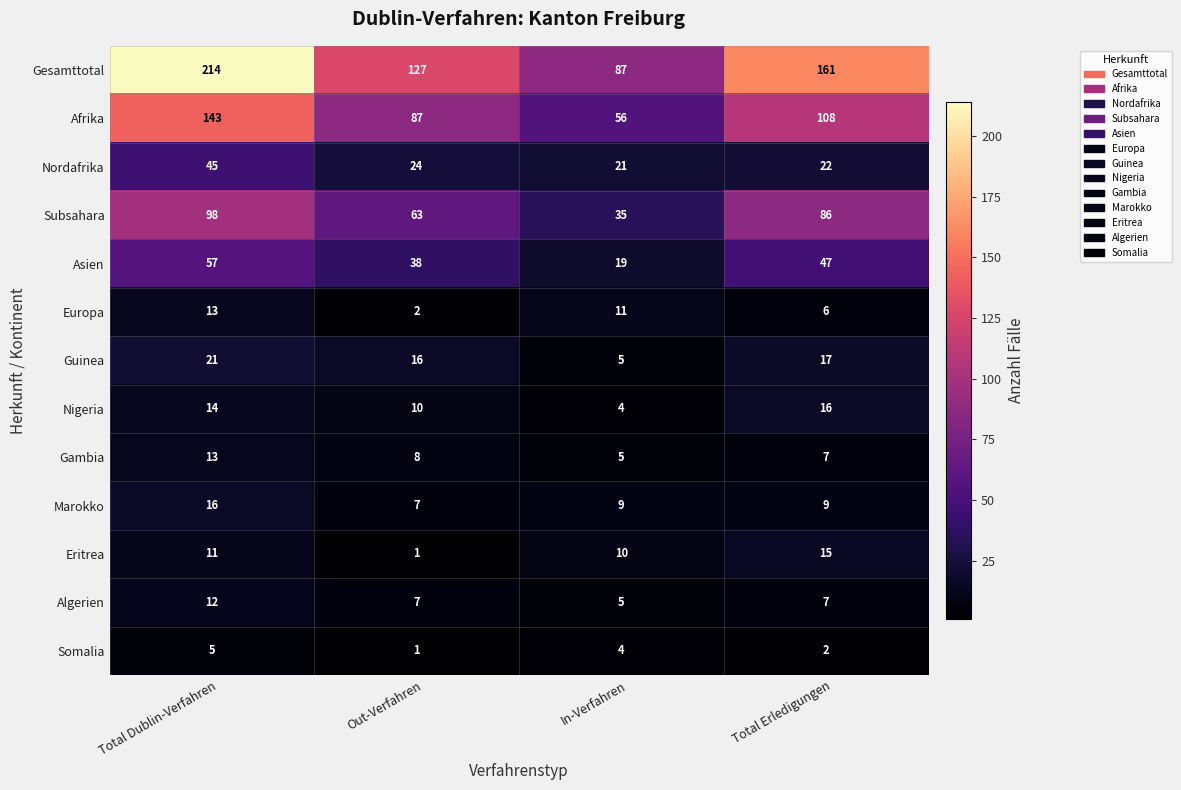

Which series has the widest spread of values?

Gesamttotal